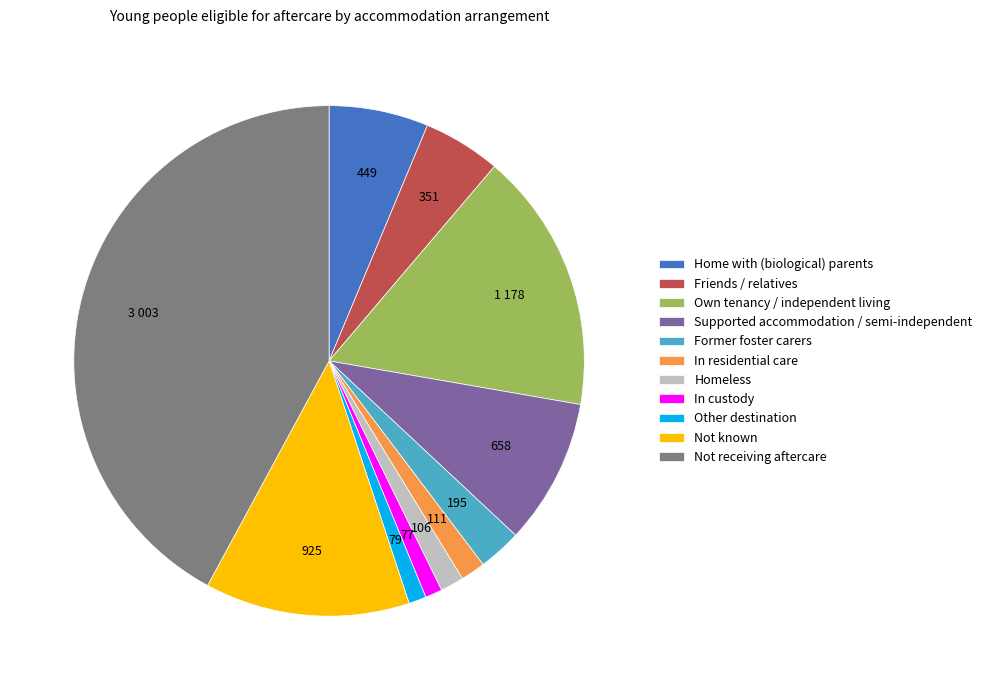

Is Home with (biological) parents the majority of the pie?

No